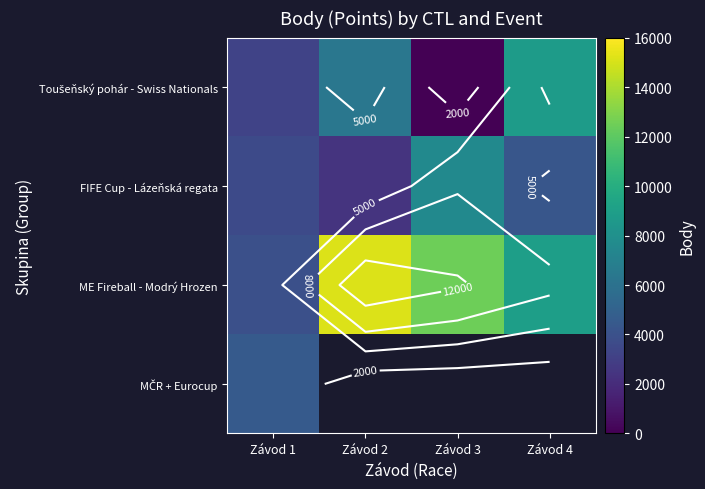

List the series in order of their overall mean, highest first.

ME Fireball - Modrý Hrozen, Toušeňský pohár - Swiss Nationals, MČR + Eurocup, FIFE Cup - Lázeňská regata